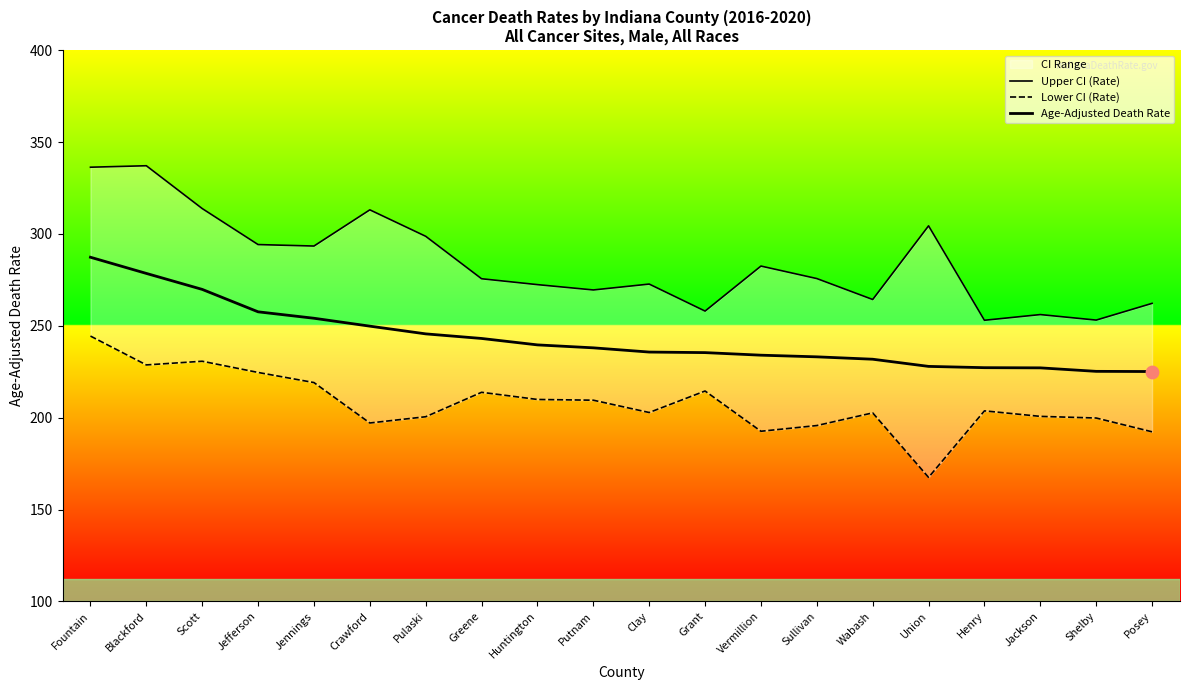

Which series contains the lowest Y value?

Lower CI (Rate)